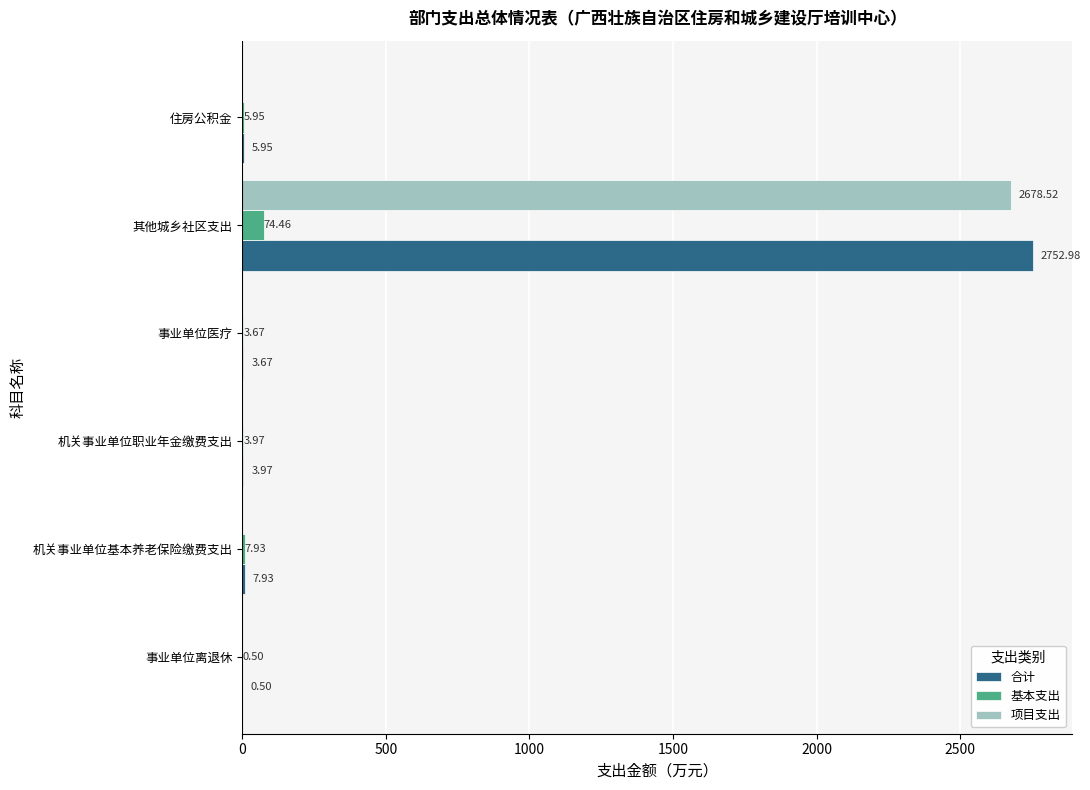

Which series changed the most between 事业单位医疗 and 其他城乡社区支出?

合计